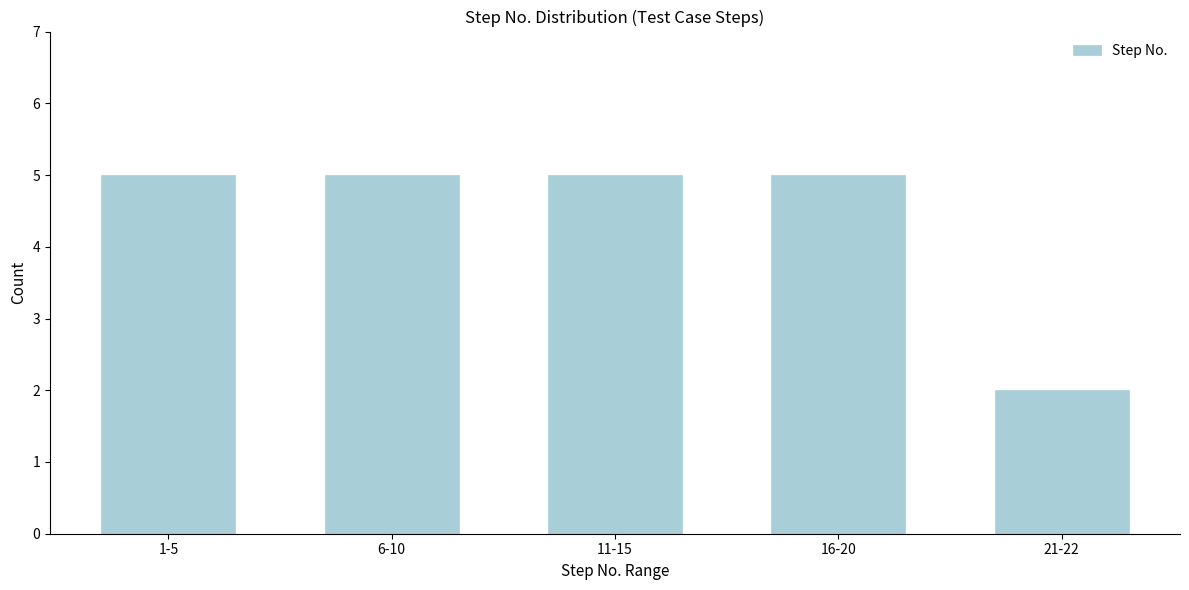

Reading left to right, extract all data points from this chart.

5	5	5	5	2